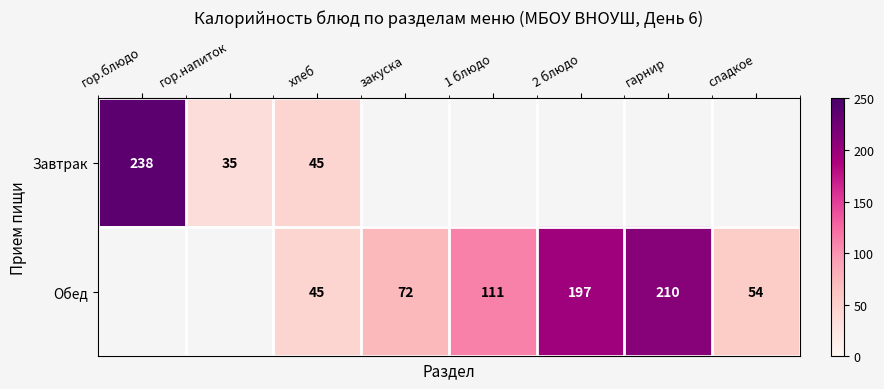

True or false: Обед has a value of 97 at сладкое.

False